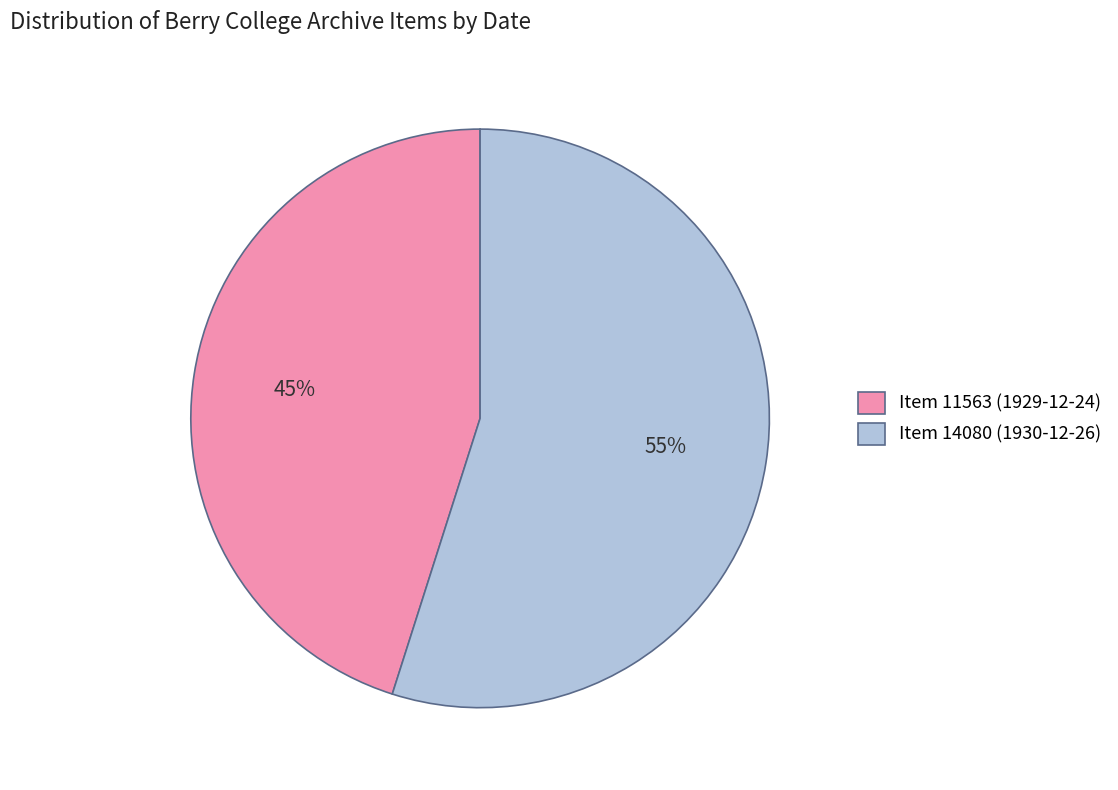

Count the number of slices in the pie.

2